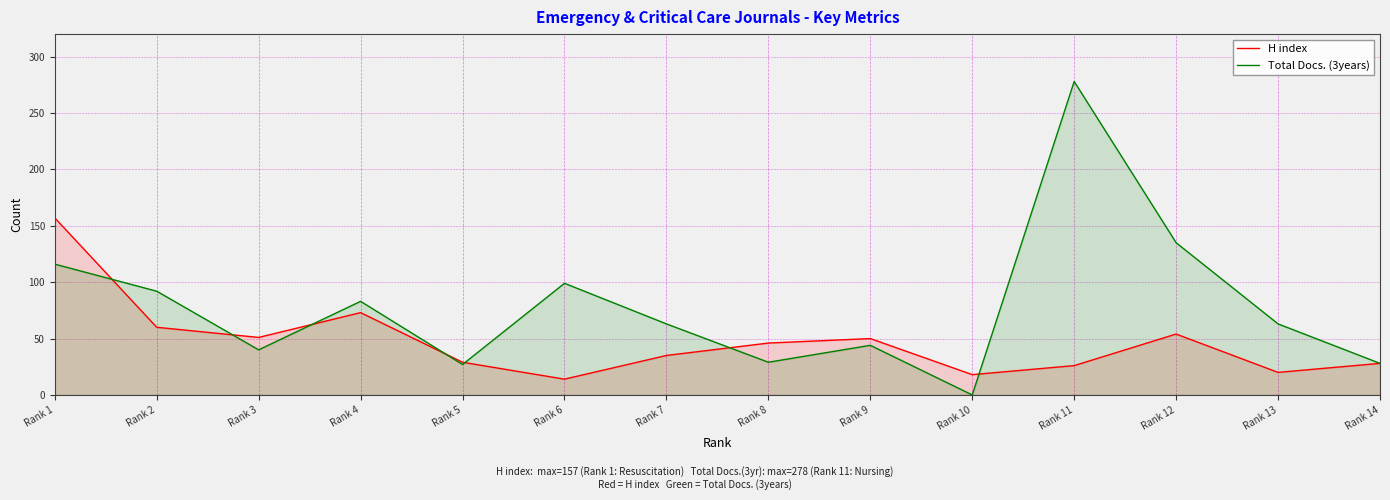

Between Rank 12 and Rank 14, which is larger?

Rank 12